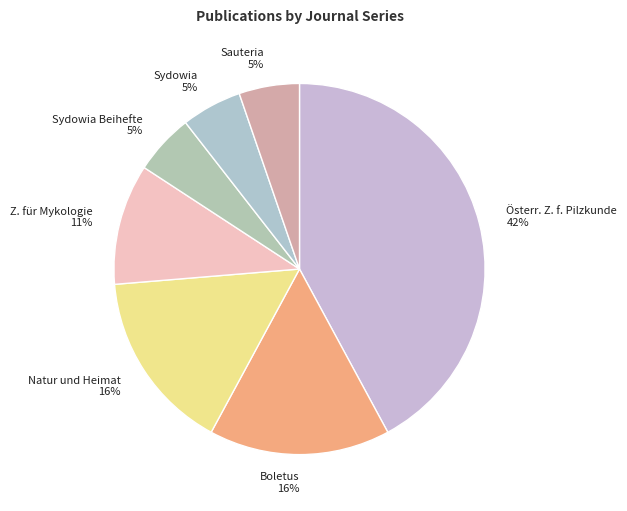

Combined, do Sydowia Beihefte 5% and Österr. Z. f. Pilzkunde 42% account for over 50%?

No